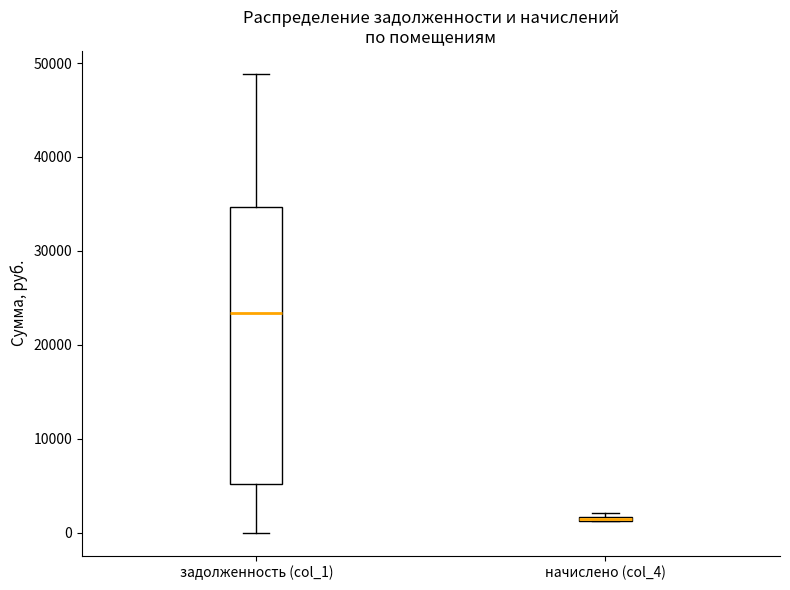

Where is the lower edge of the box for начислено (col_4) on the y-axis? The values are not printed on the chart, so give them approximately, as read against the axis.

1000